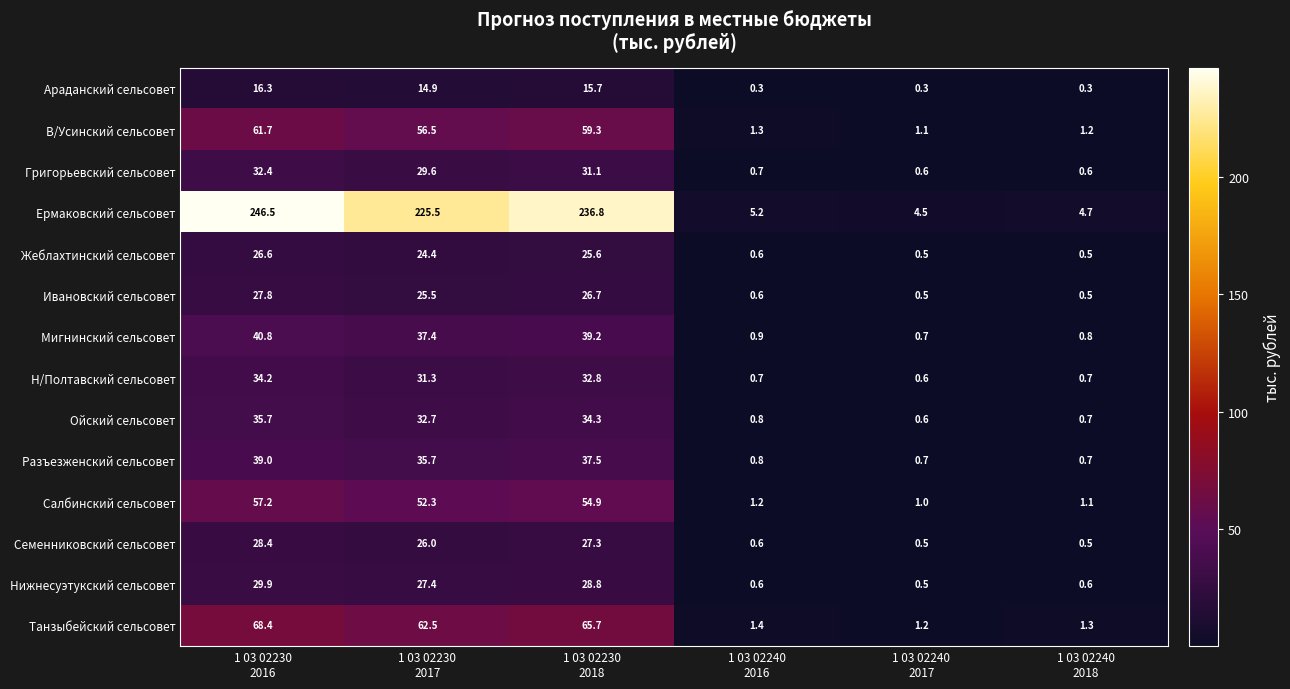

Which series has the largest total across all categories?

Ермаковский сельсовет